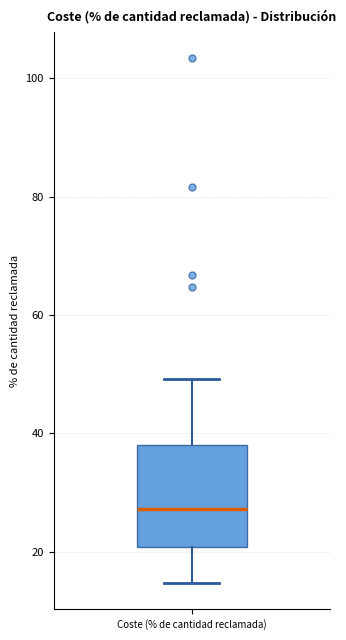

Where does the median line of the box for Coste (% de cantidad reclamada) sit on the y-axis? The values are not printed on the chart, so give them approximately, as read against the axis.

28